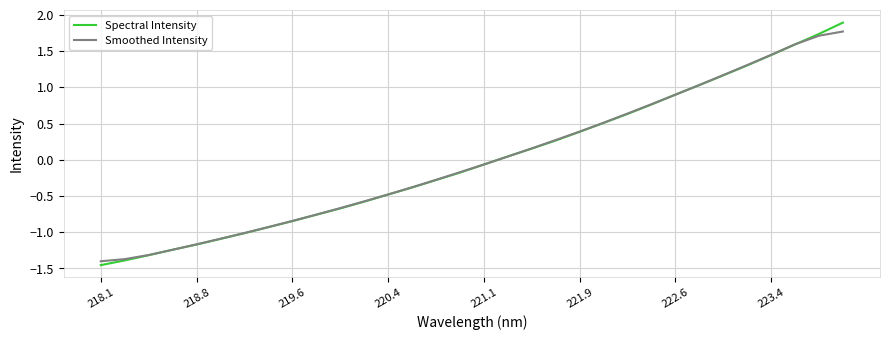

Does the chart have visible grid lines?

Yes